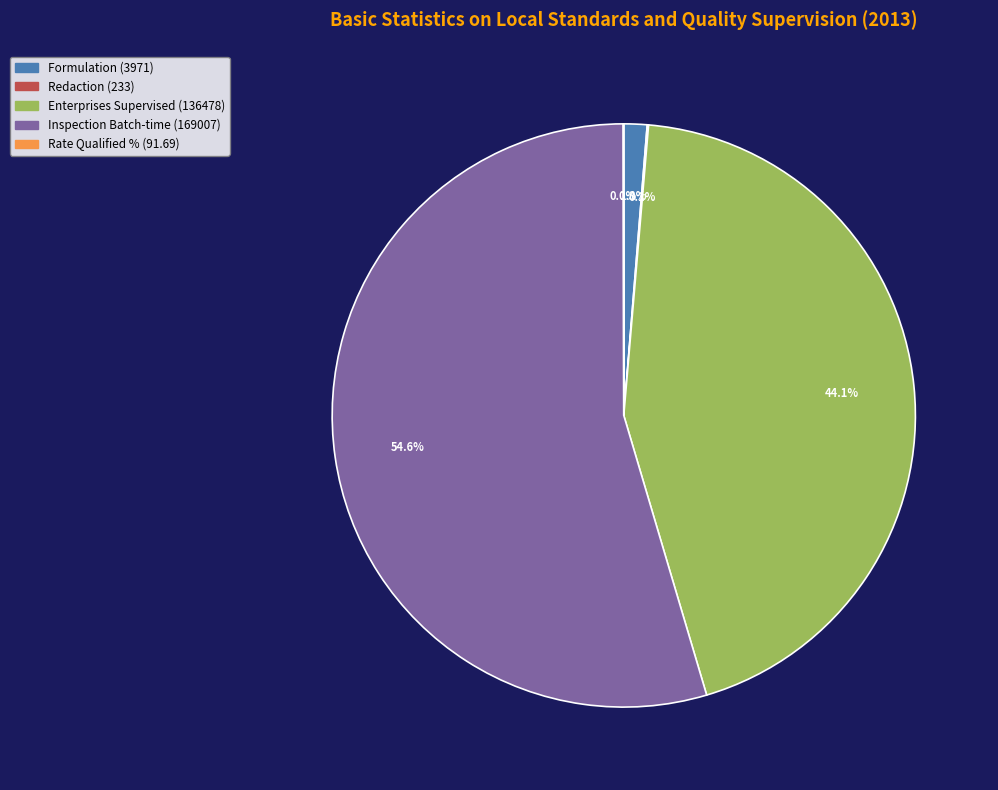

Which category has the biggest portion of the pie?

Inspection Batch-time (169007)